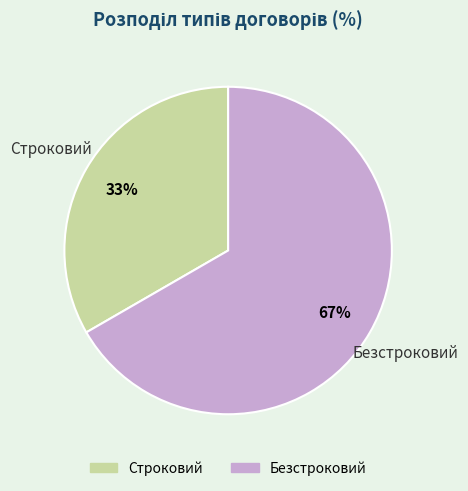

To the nearest percent, what is the average slice percentage?

50%